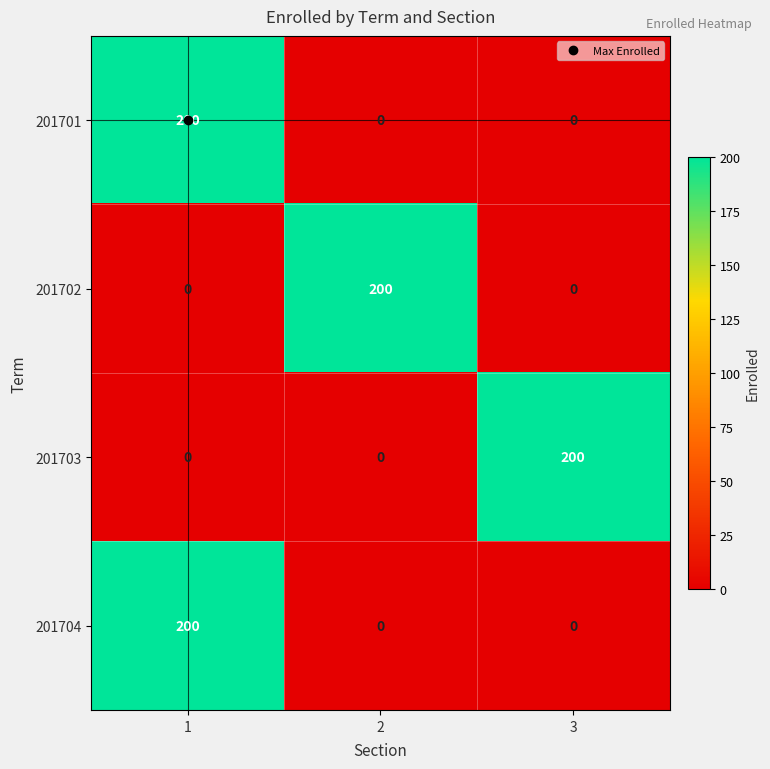

At which category is the sum across all series the highest?

1